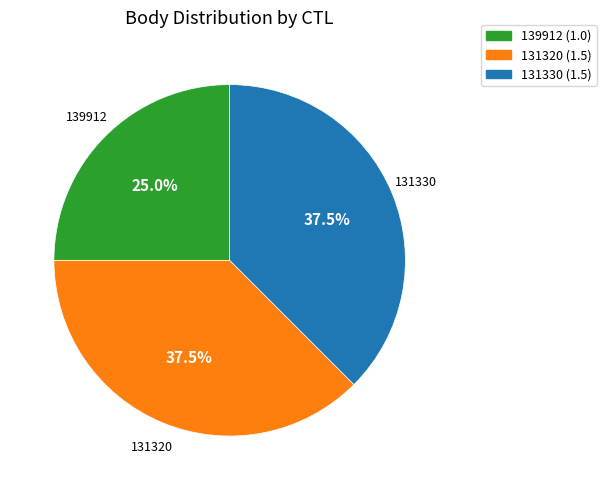

Which has a higher value, 139912 (1.0) or 131320 (1.5)?

131320 (1.5)